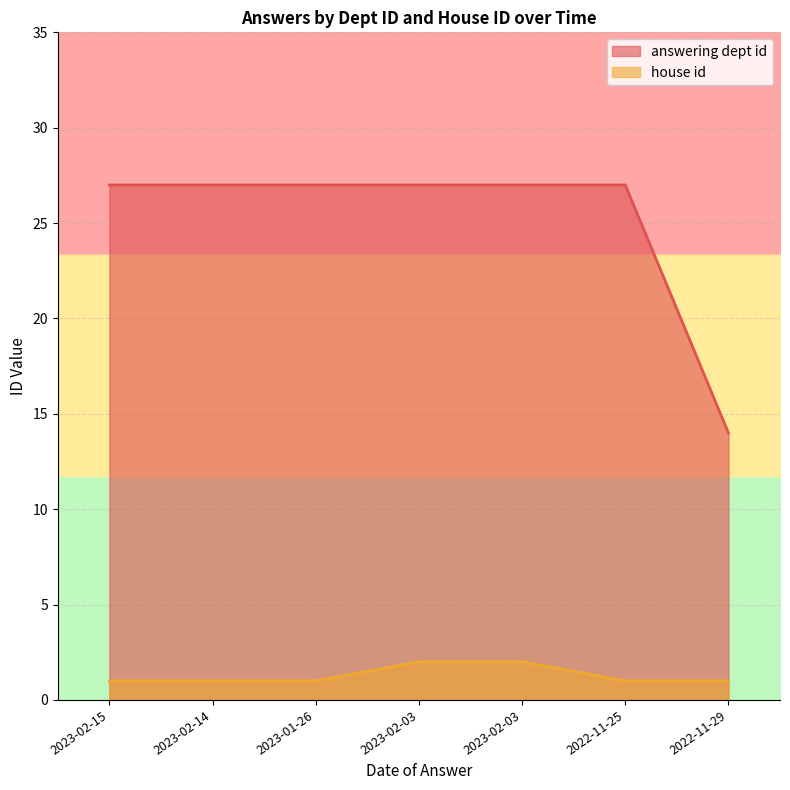

What is the lowest value of the house id series?

1